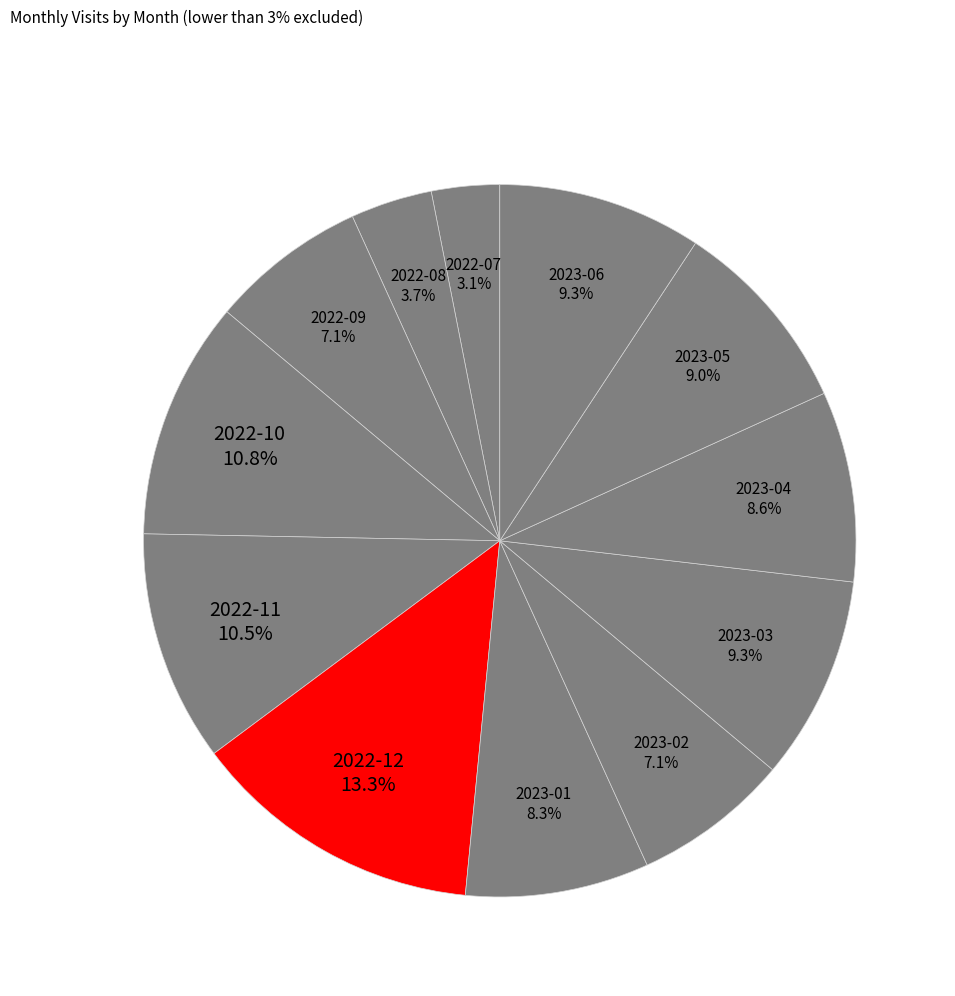

Between 2022-07 and 2022-11, which is larger?

2022-11